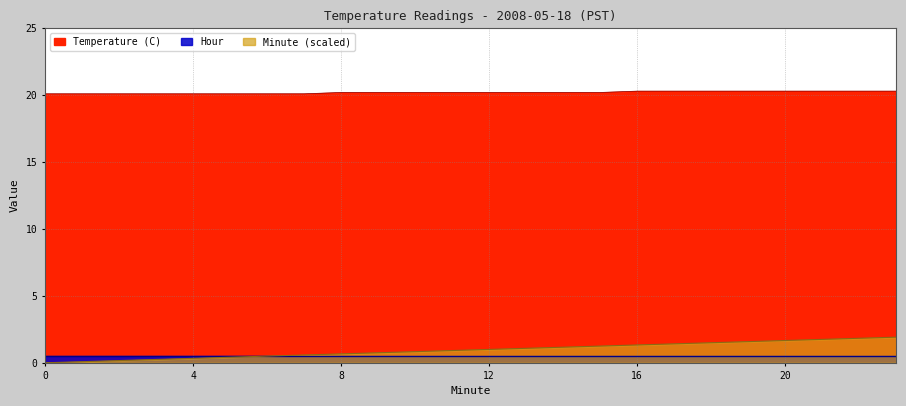

List the labels in order of Minute value, largest first.

23, 22, 21, 20, 19, 18, 17, 16, 15, 14, 13, 12, 11, 10, 9, 8, 7, 6, 5, 4, 3, 2, 1, 0